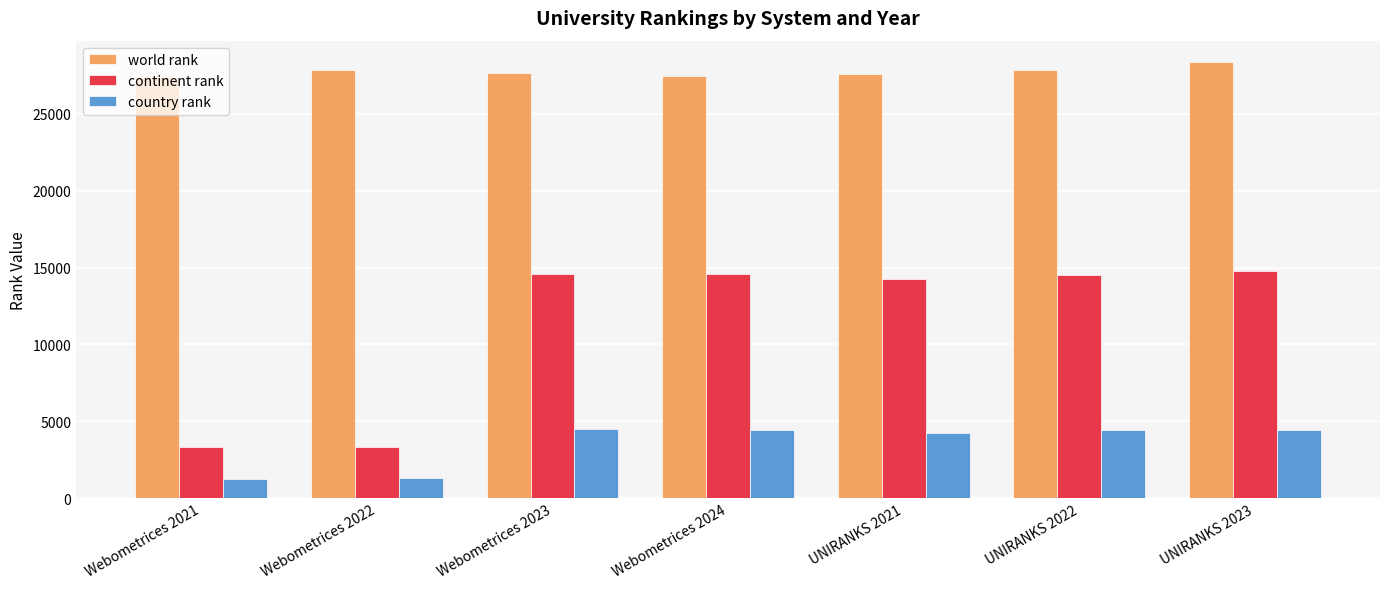

Which series changed the most between Webometrices 2022 and UNIRANKS 2023?

continent rank